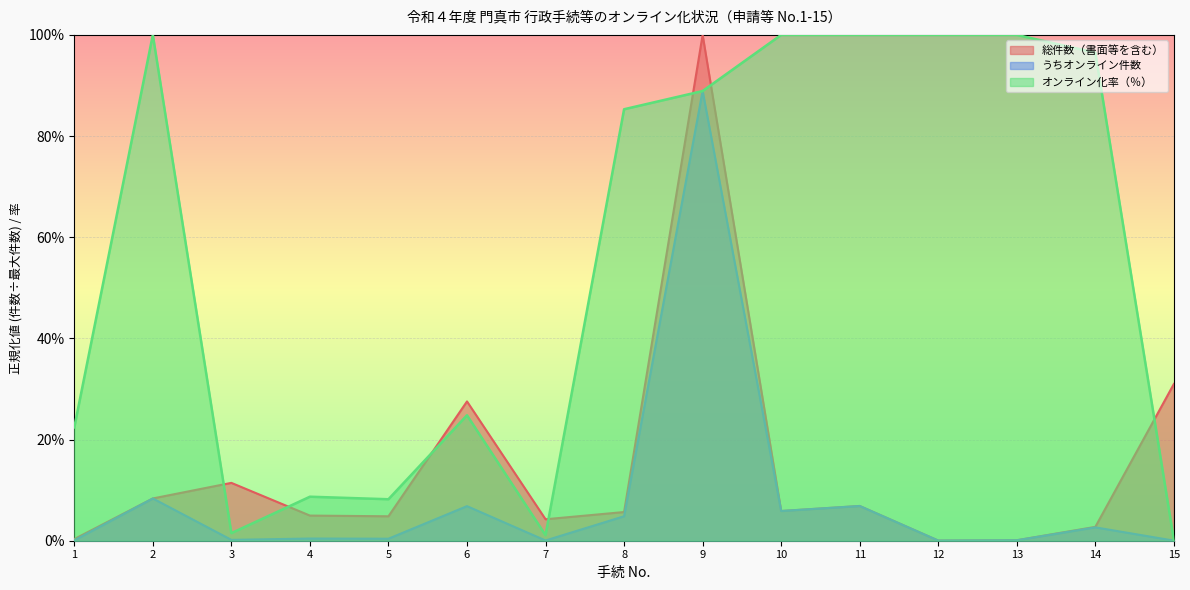

How many lines are shown in the chart?

3